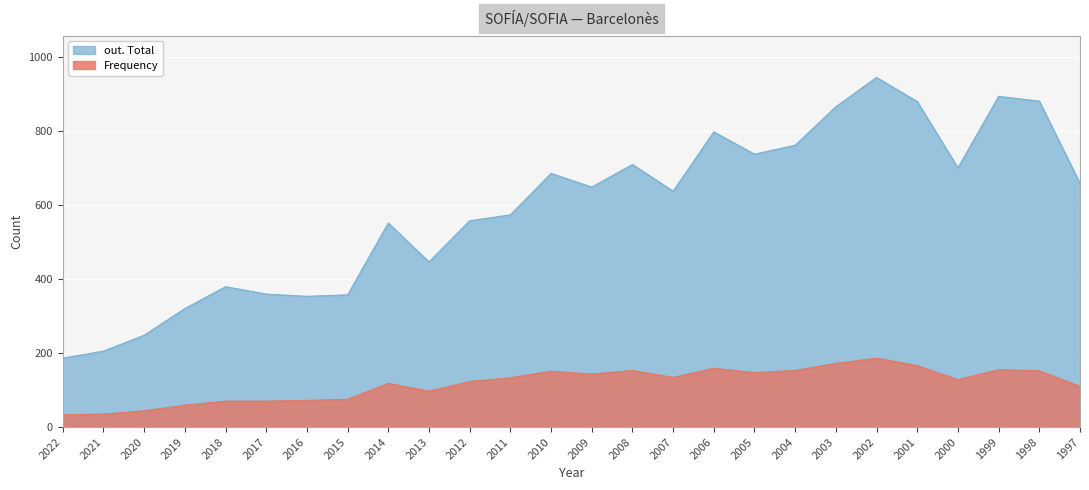

What are all the series names shown in the legend?

out. Total, Frequency